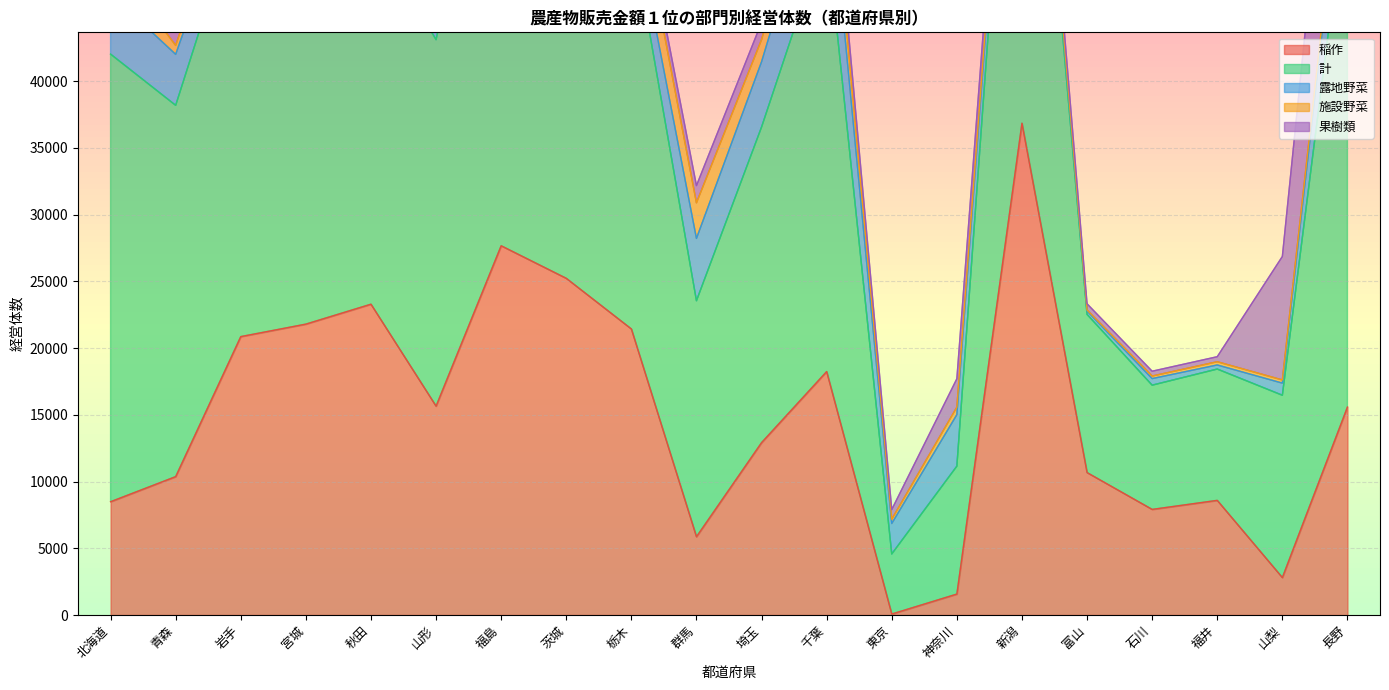

At how many categories does at least one series exceed 24647?

12